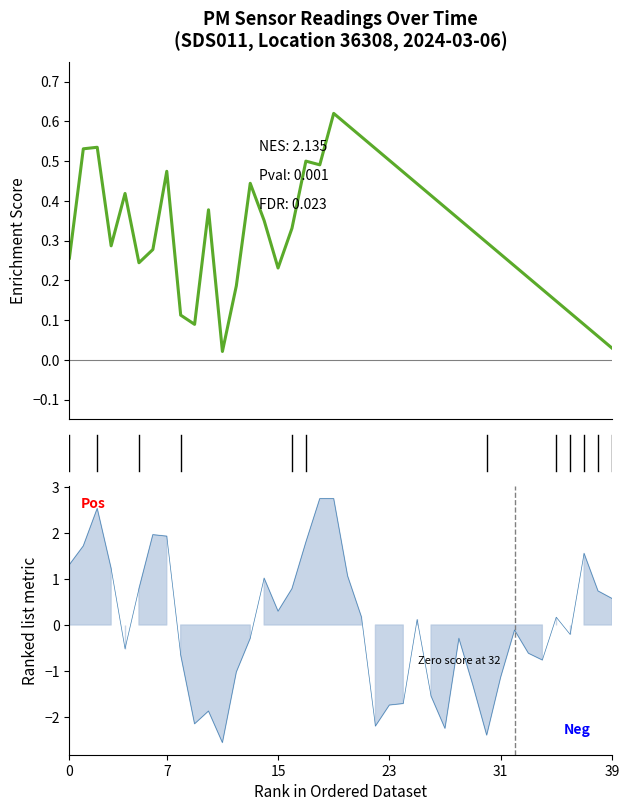

How many data points are above 0?

20